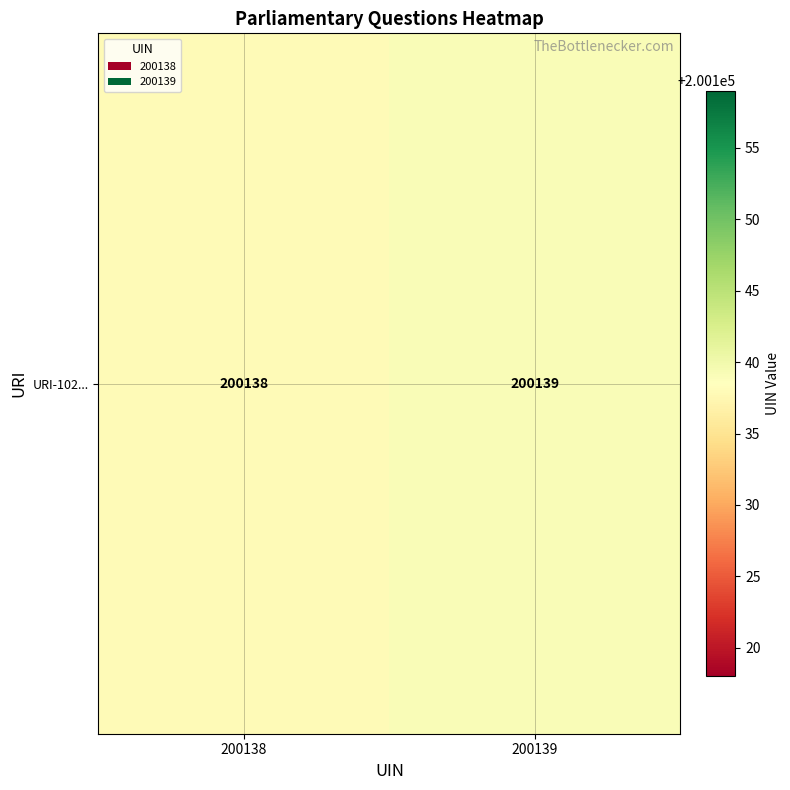

What is the change in value from 200138 to 200139?

+1